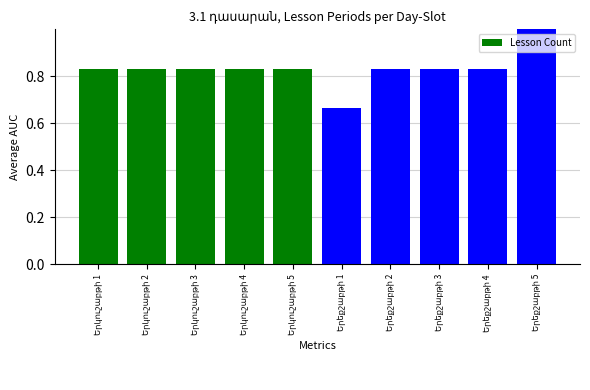

What is the sum of all values?

8.3